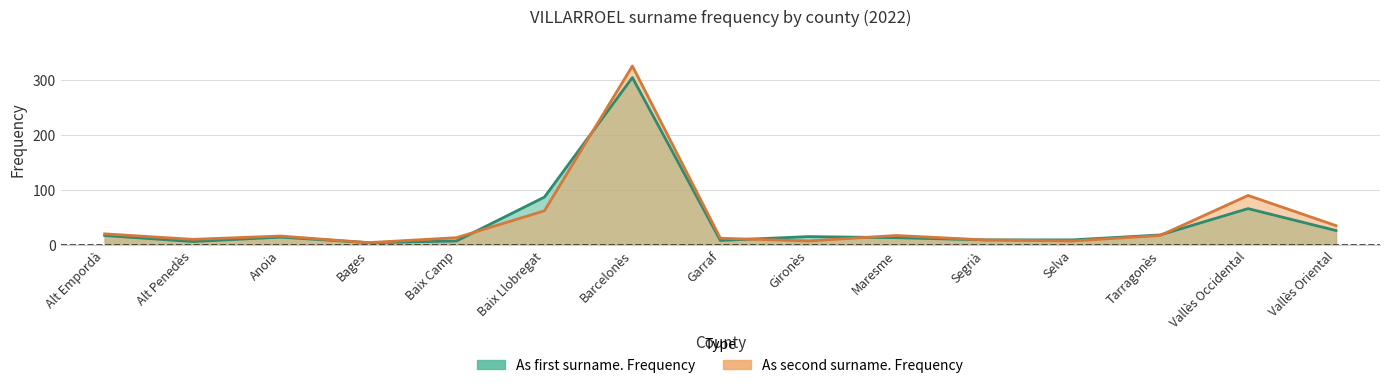

Reading left to right, extract all data points from this chart.

As first surname. Frequency: Alt Empordà=17	Alt Penedès=6	Anoia=14	Bages=4	Baix Camp=7	Baix Llobregat=87	Barcelonès=305	Garraf=8	Gironès=15	Maresme=13	Segrià=9	Selva=9	Tarragonès=18	Vallès Occidental=66	Vallès Oriental=26
As second surname. Frequency: Alt Empordà=20	Alt Penedès=10	Anoia=16	Bages=4	Baix Camp=13	Baix Llobregat=62	Barcelonès=326	Garraf=12	Gironès=7	Maresme=17	Segrià=9	Selva=7	Tarragonès=17	Vallès Occidental=90	Vallès Oriental=35